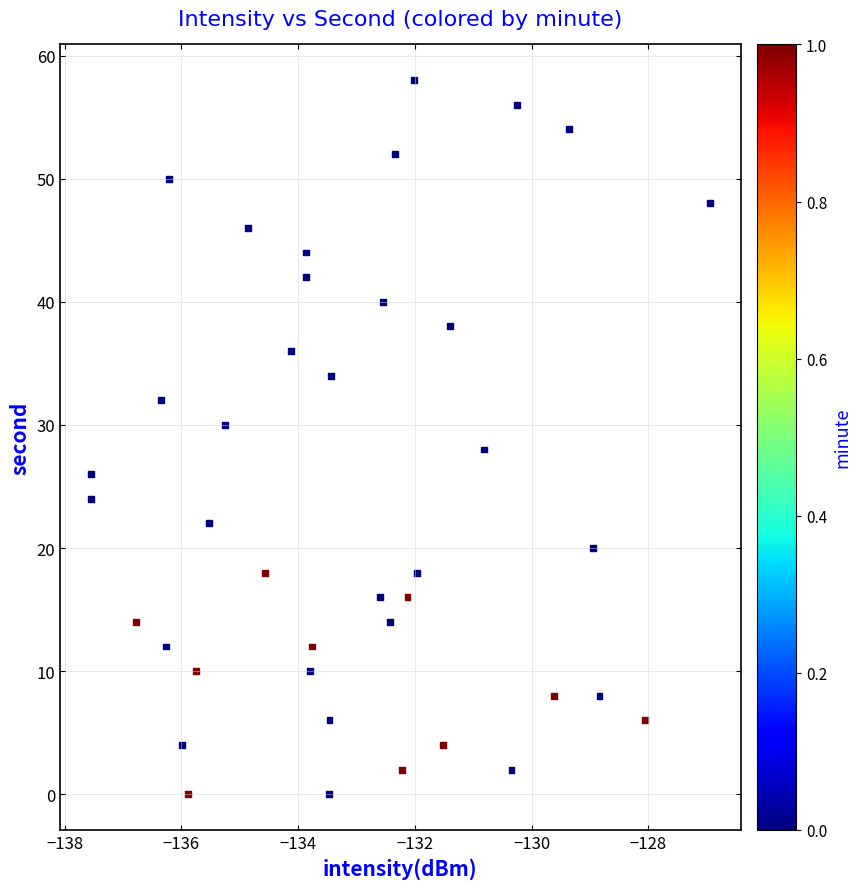

What is the range of Y values (max minus min)?

58